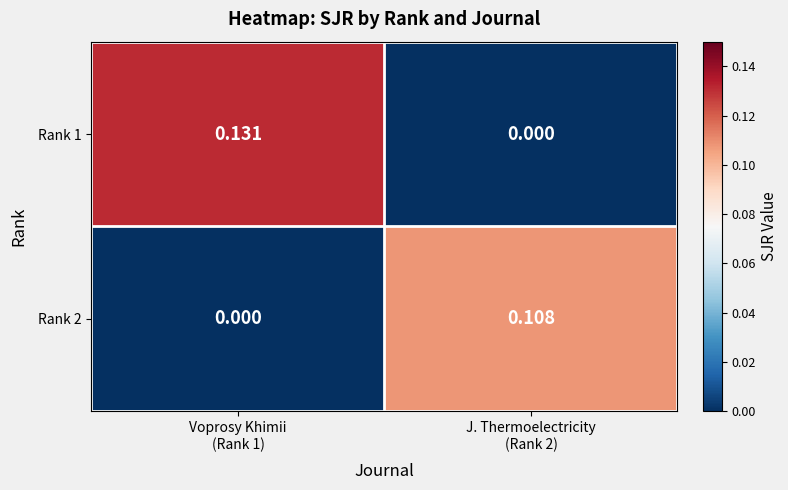

How many distinct data groups are displayed?

2